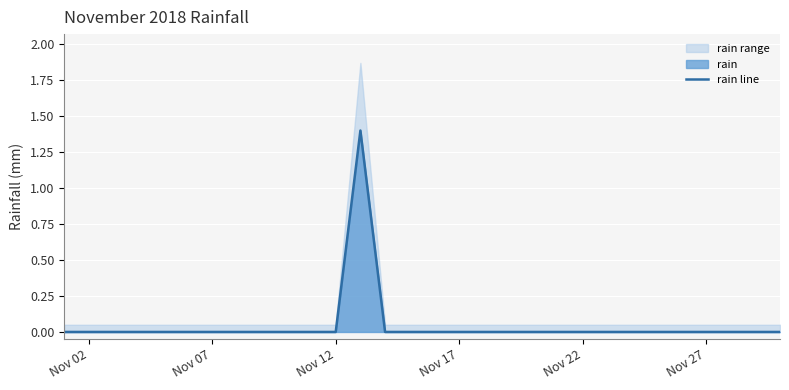

The value of rain line at Nov 12 is -0.7. True or false?

False